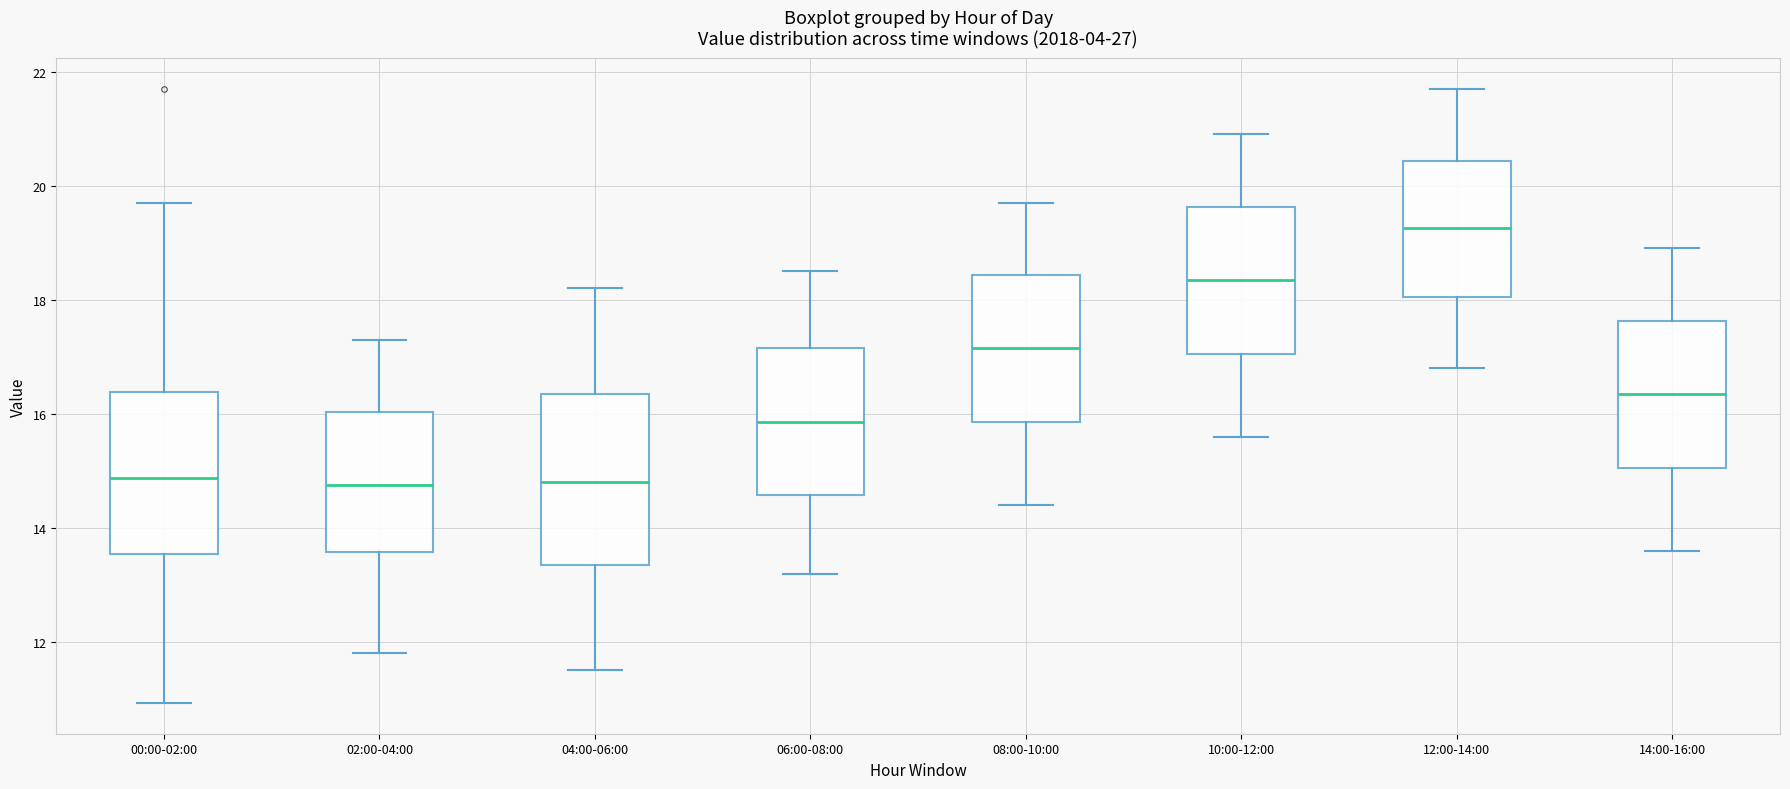

Reading left to right, read every box against the y-axis: the position of its median line, the range the box covers, and the ends of its whiskers. The values are not printed on the chart, so give them approximately, as read against the axis.

00:00-02:00: median 14.8, box 13.6 to 16.4, whiskers 11.0 to 19.8
02:00-04:00: median 14.8, box 13.6 to 16.0, whiskers 11.8 to 17.4
04:00-06:00: median 14.8, box 13.4 to 16.4, whiskers 11.6 to 18.2
06:00-08:00: median 15.8, box 14.6 to 17.2, whiskers 13.2 to 18.6
08:00-10:00: median 17.2, box 15.8 to 18.4, whiskers 14.4 to 19.8
10:00-12:00: median 18.4, box 17.0 to 19.6, whiskers 15.6 to 21.0
12:00-14:00: median 19.2, box 18.0 to 20.4, whiskers 16.8 to 21.8
14:00-16:00: median 16.4, box 15.0 to 17.6, whiskers 13.6 to 19.0